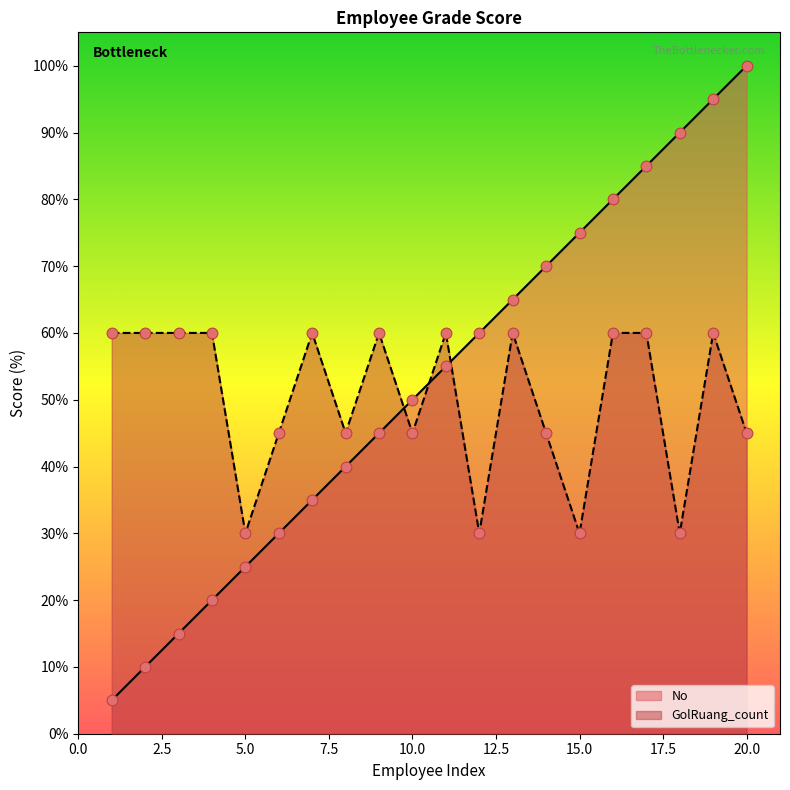

At how many categories does at least one series exceed 67?

7